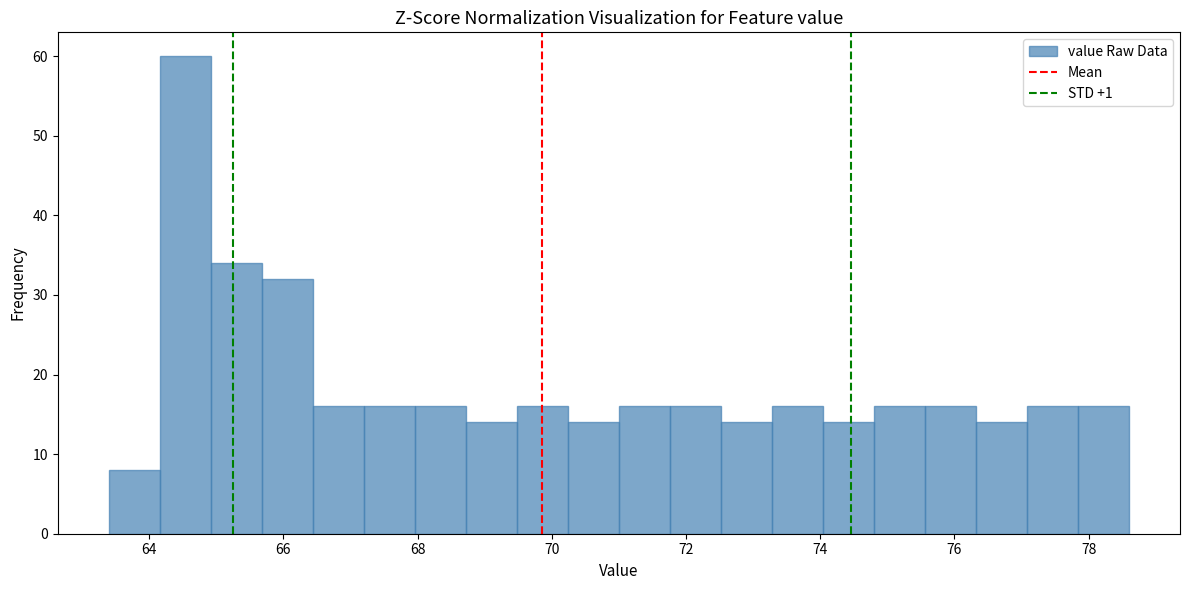

Around what value on the x-axis is the tallest bar? Give the approximate position of its centre, as read against the axis.

64.6